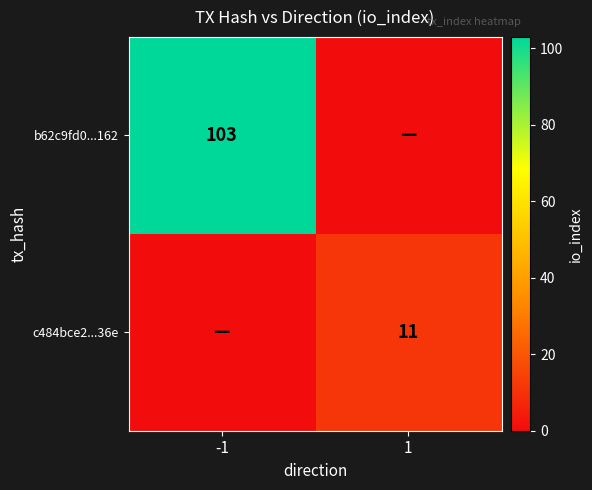

How many series are shown in this chart?

2